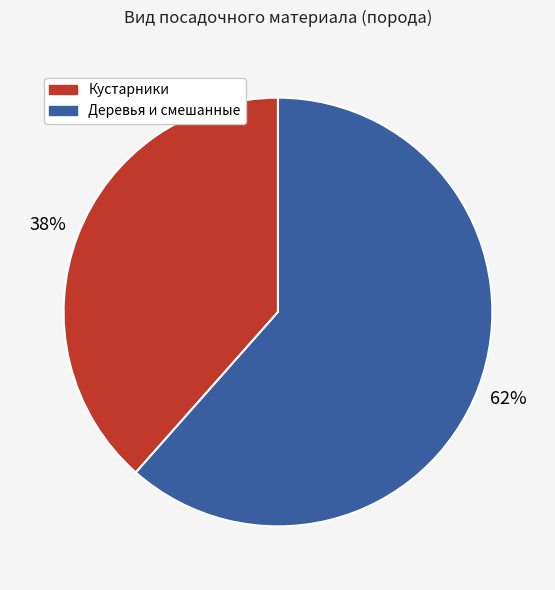

What percentage is the Деревья и смешанные slice, to the nearest percent?

62%